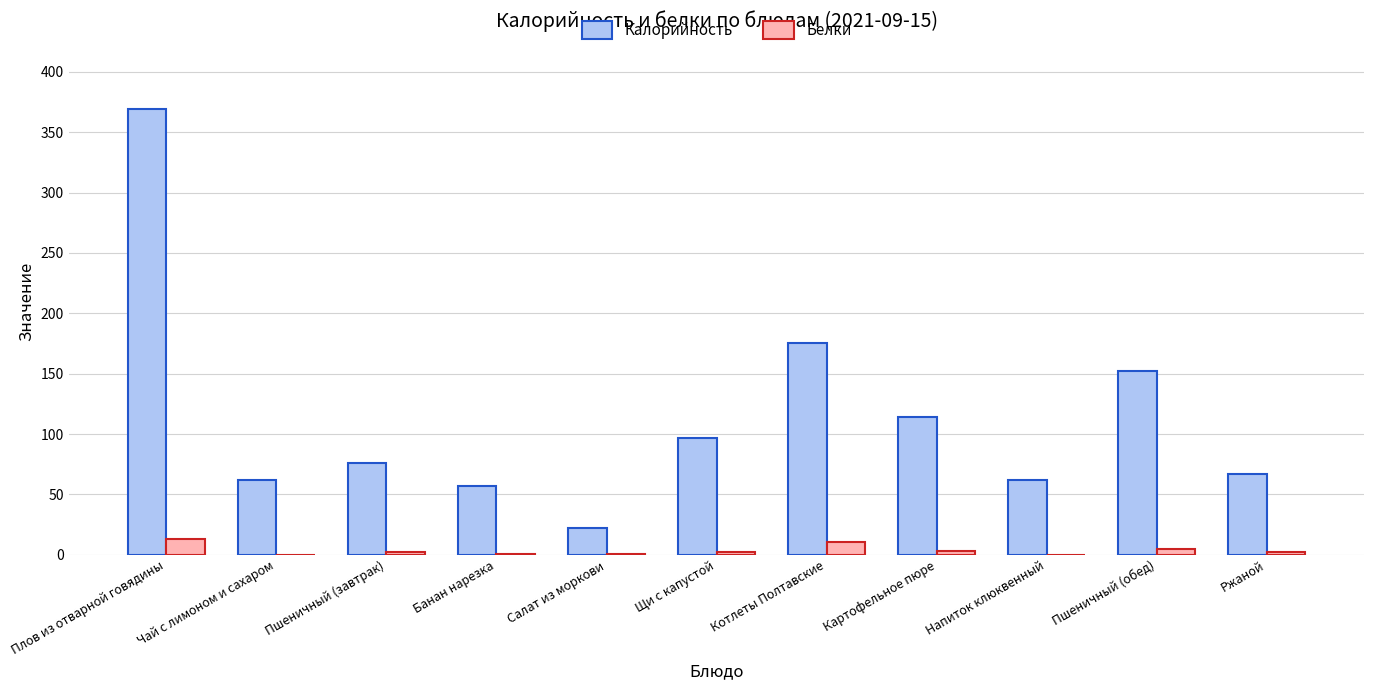

Which series has the largest total across all categories?

Калорийность